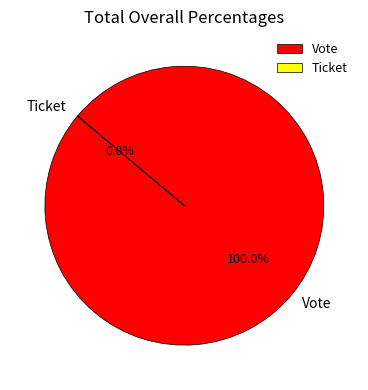

Which category accounts for the majority?

Vote